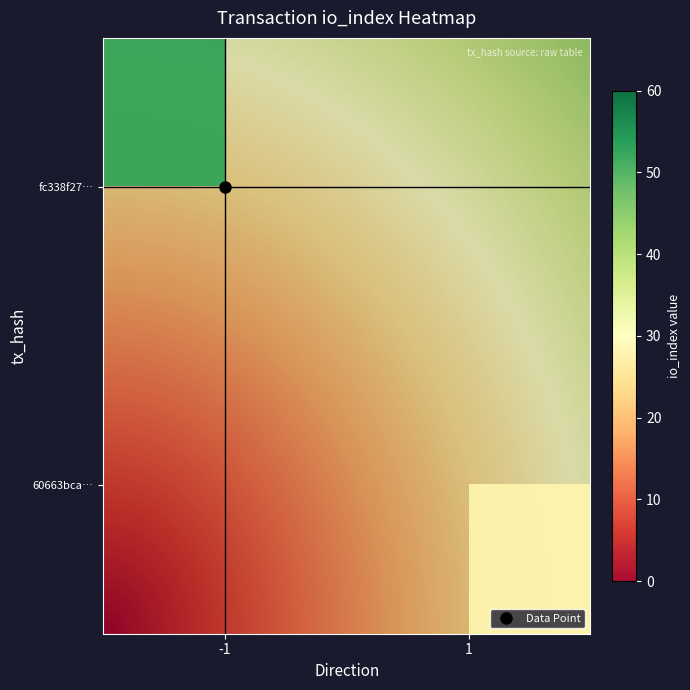

What is the difference between the 60663bca531dec37e99ead1aca605bdf83c81a2 values at direction and io_index?

27